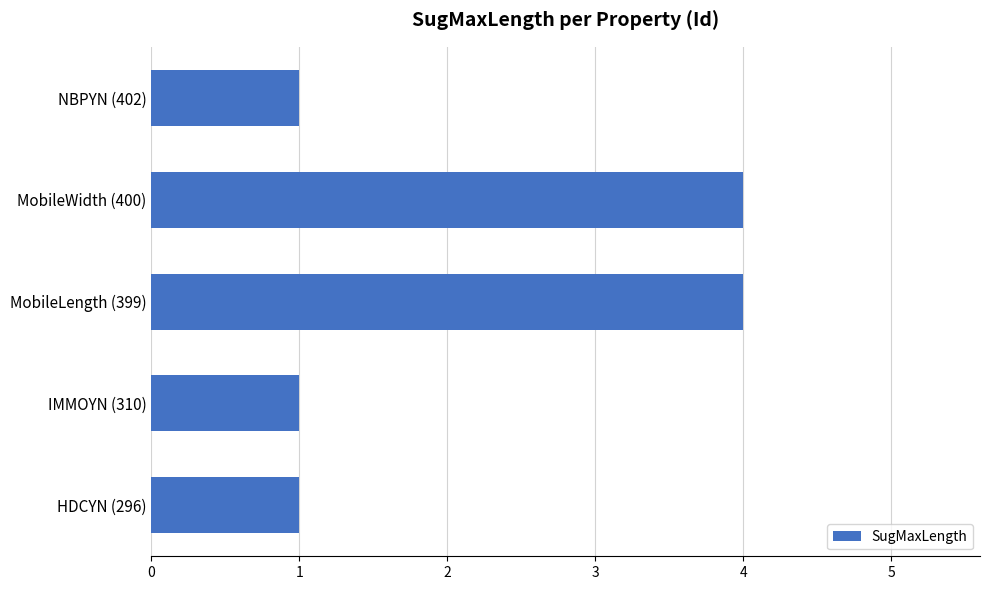

Approximately how many times larger is the value at MobileLength (399) compared to HDCYN (296)?

4.0